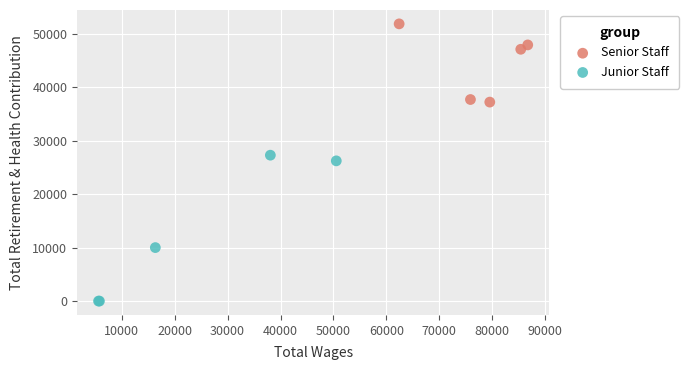

Which series reaches the minimum Y coordinate?

Junior Staff